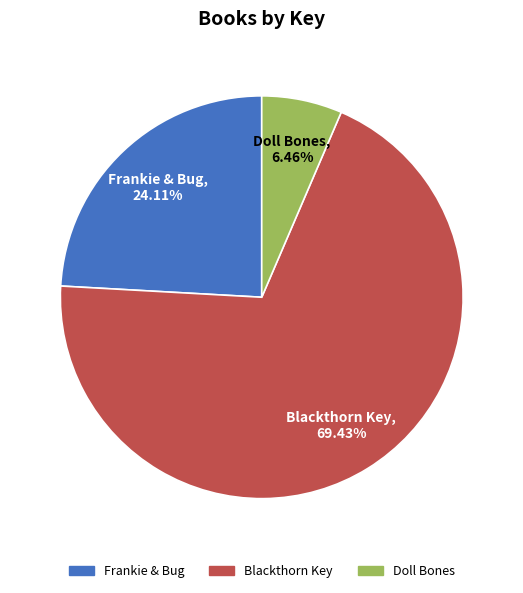

Between Frankie & Bug and Doll Bones, which is larger?

Frankie & Bug